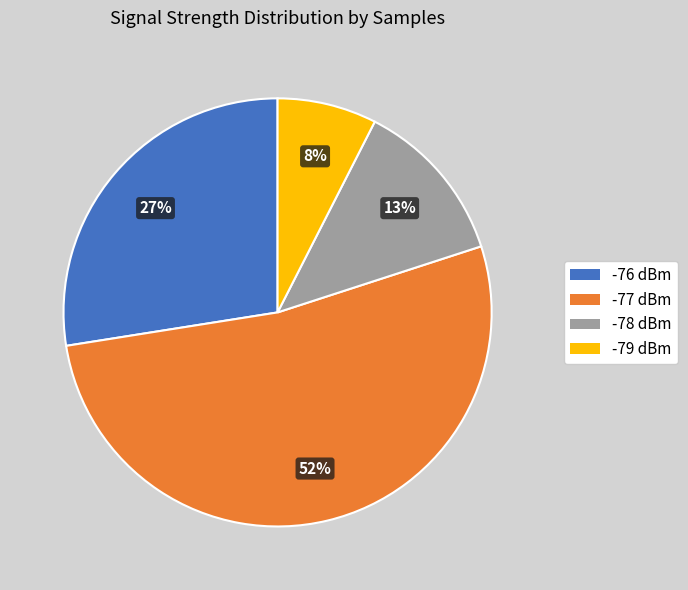

Is there a majority slice in this chart?

Yes